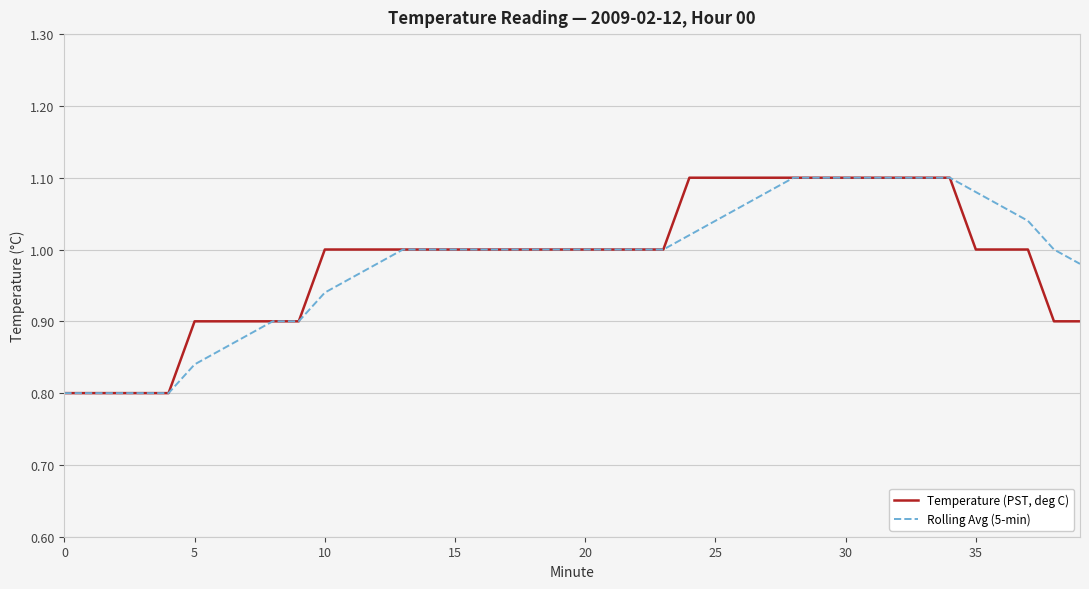

Rank the series by their average value, from highest to lowest.

Temperature (PST, deg C), Rolling Avg (5-min)